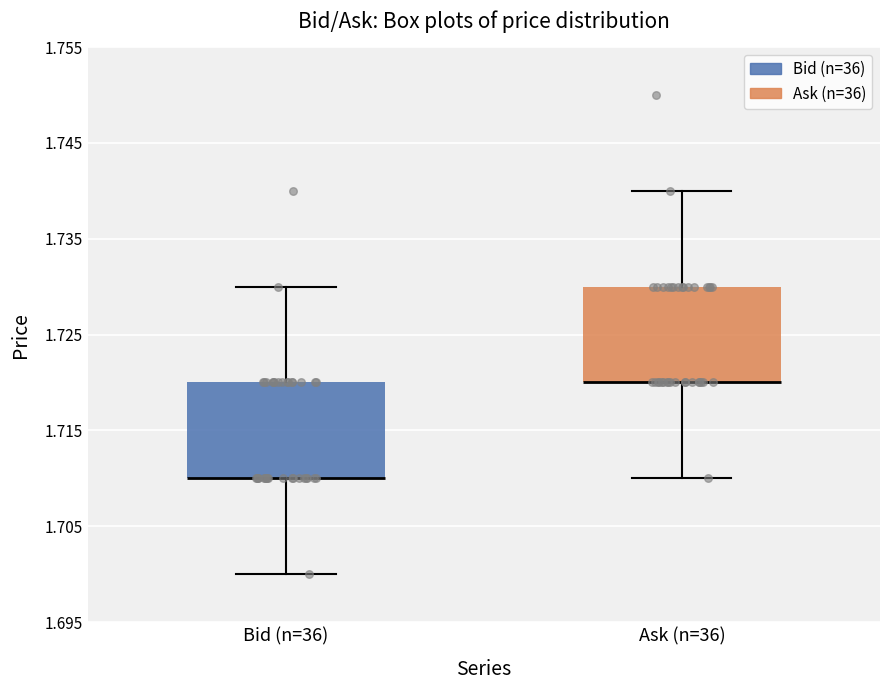

Where does the lower whisker of the box for Ask (n=36) end on the y-axis? The values are not printed on the chart, so give them approximately, as read against the axis.

1.71